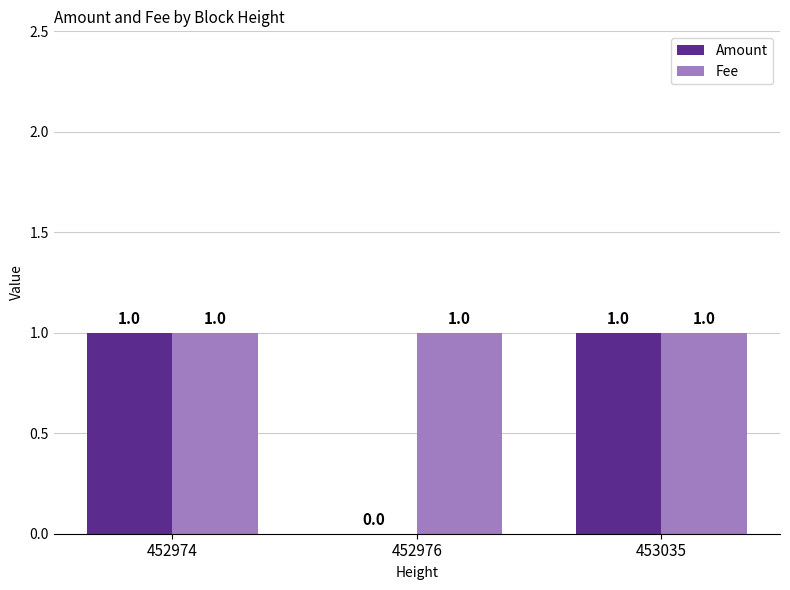

Reading left to right, list all the values displayed in this chart.

Amount: 452974=1	452976=0	453035=1
Fee: 452974=1	452976=1	453035=1